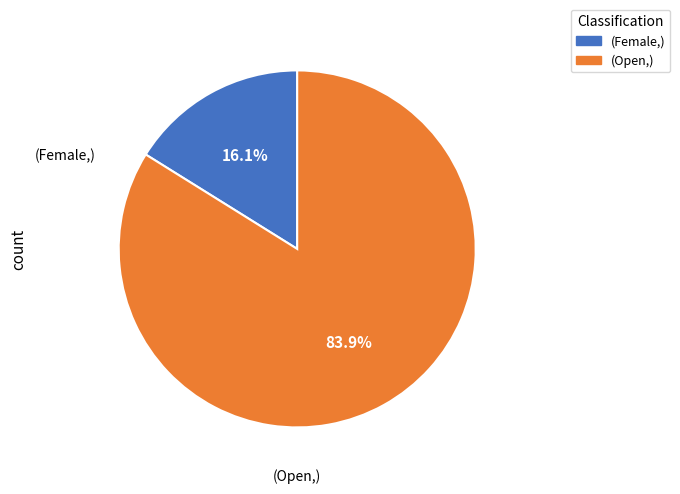

Is there a majority slice in this chart?

Yes